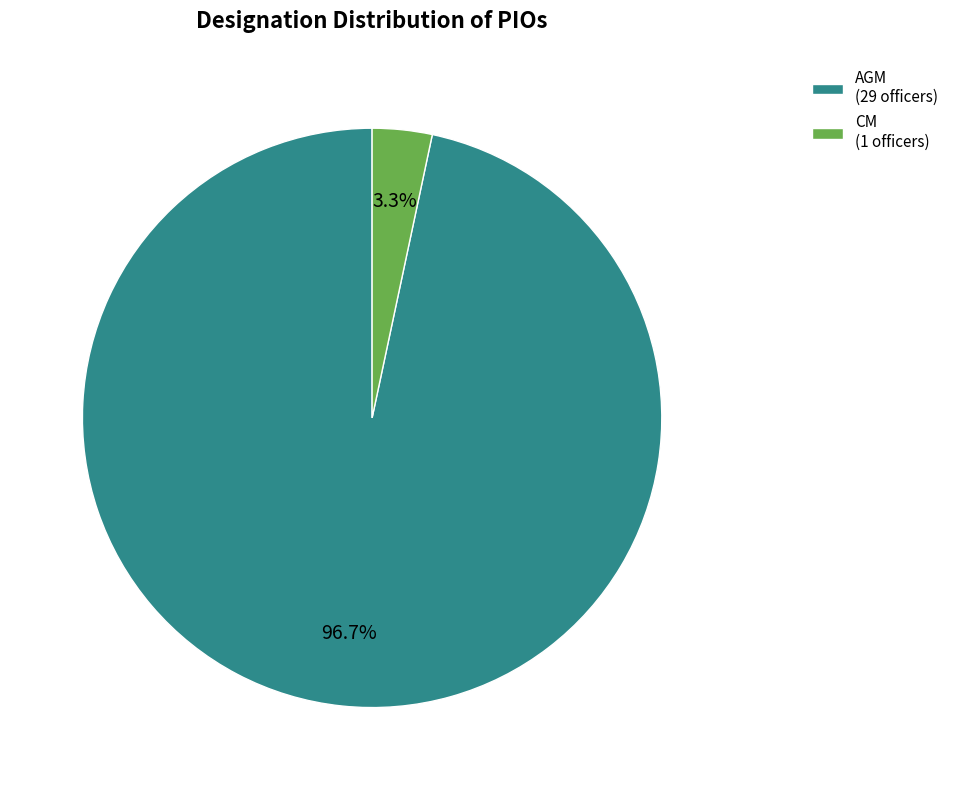

True or false: AGM accounts for 97% of the total.

True